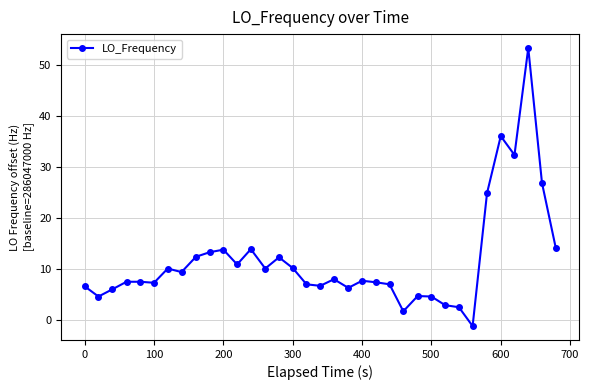

What is the difference between the maximum and minimum values?

54.6